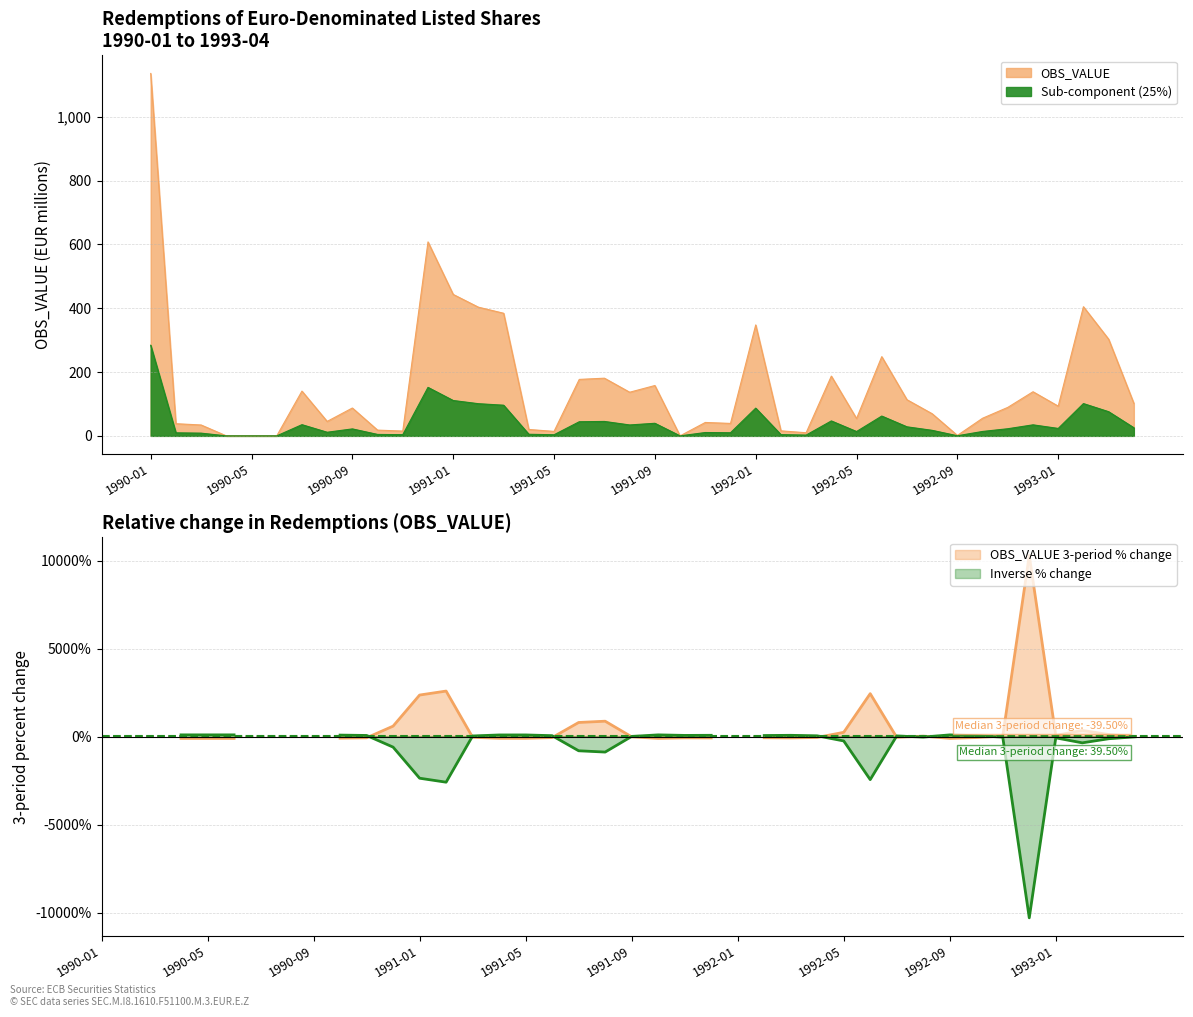

What is the approximate value at 1990-03?

34.1